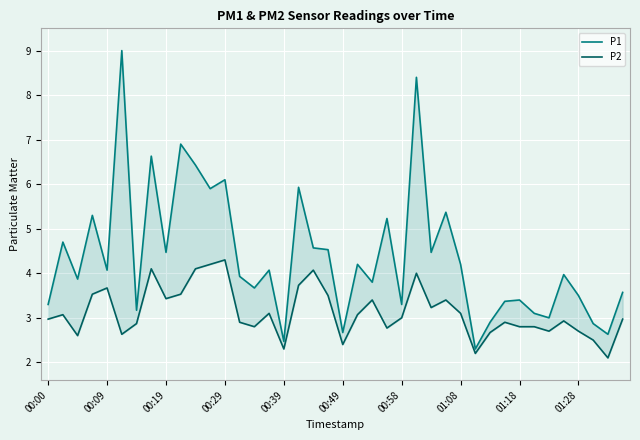

What is the highest value of the P2 series?

4.3